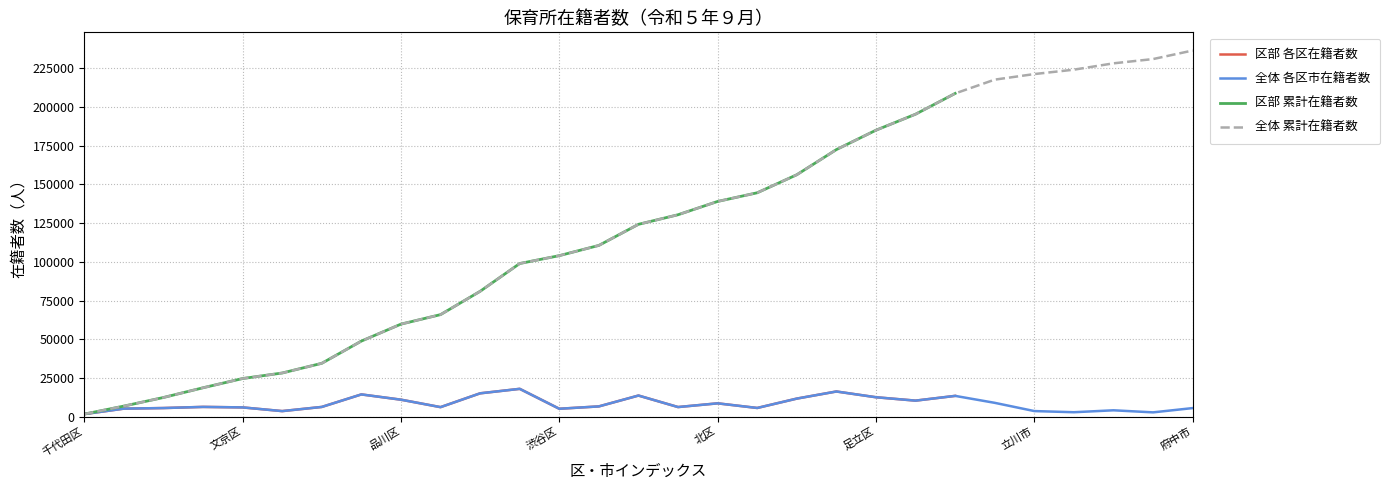

Is it true that 区部 累計在籍者数 equals 35091 at 文京区?

False